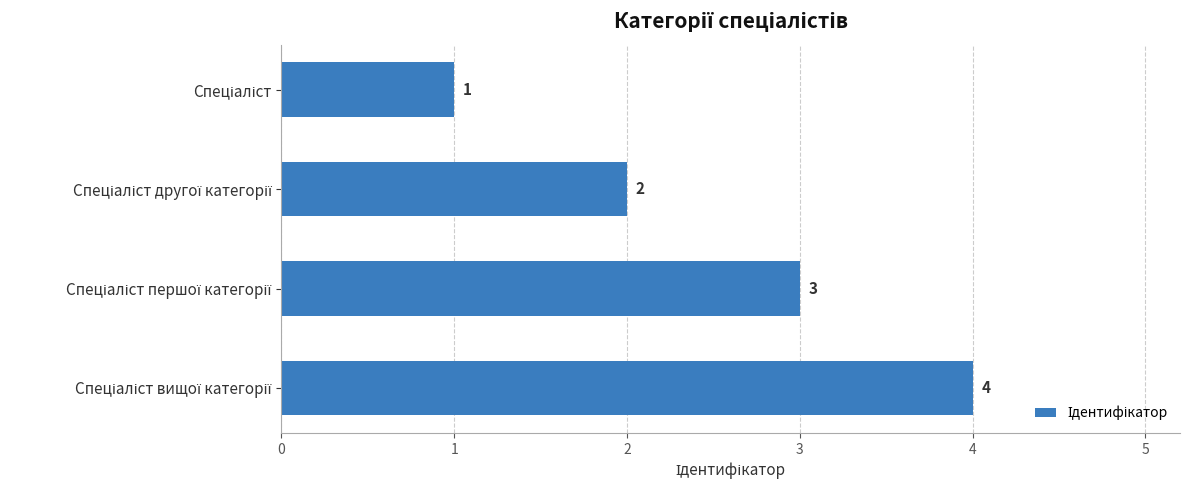

What is the difference between the maximum and minimum values?

3